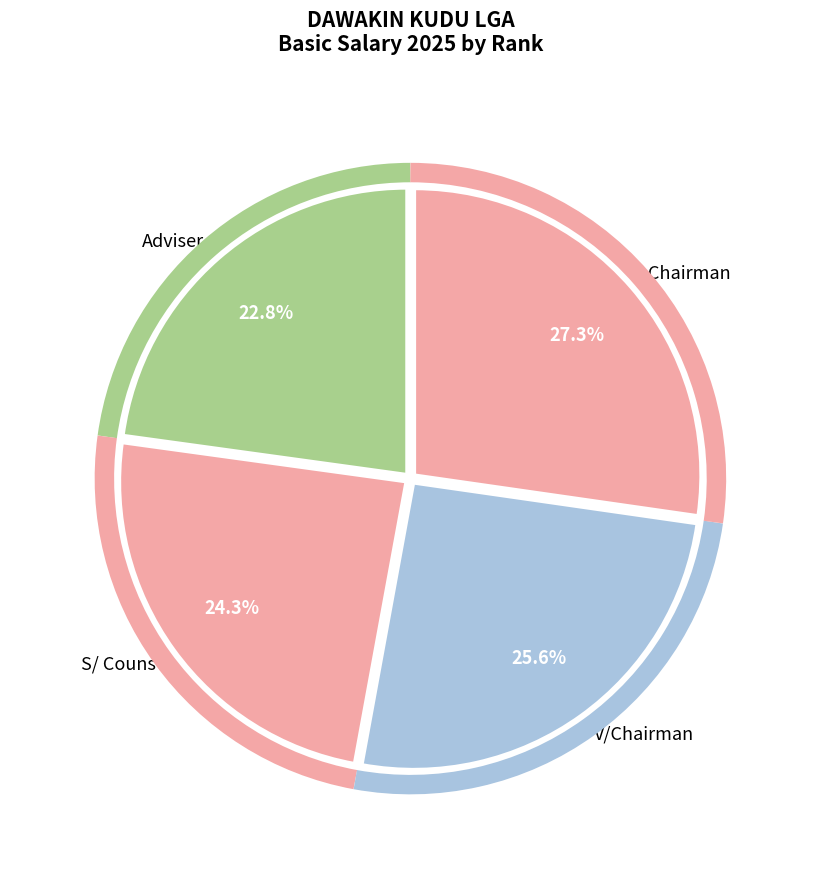

Does Adviser account for over 50% of the chart?

No